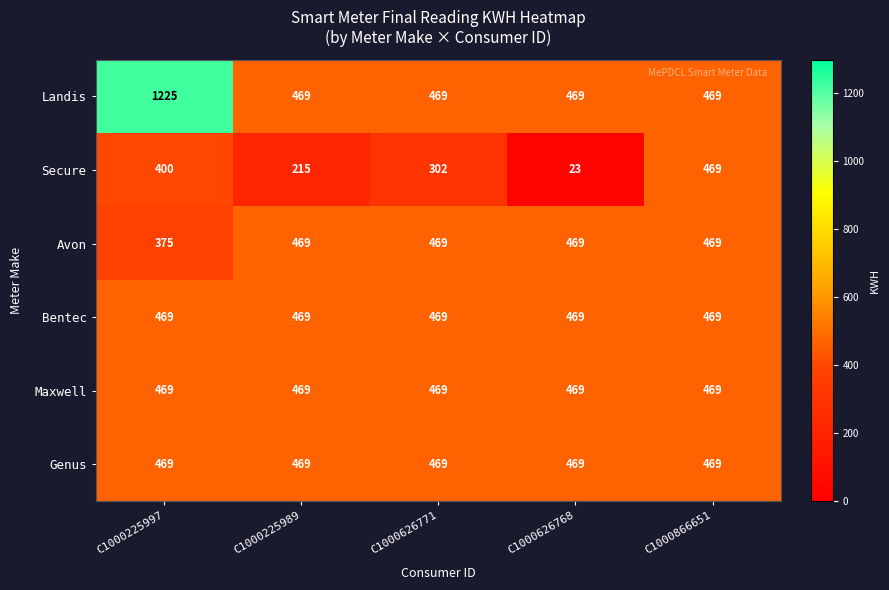

The Genus series shows 263 at C1000866651. True or false?

False